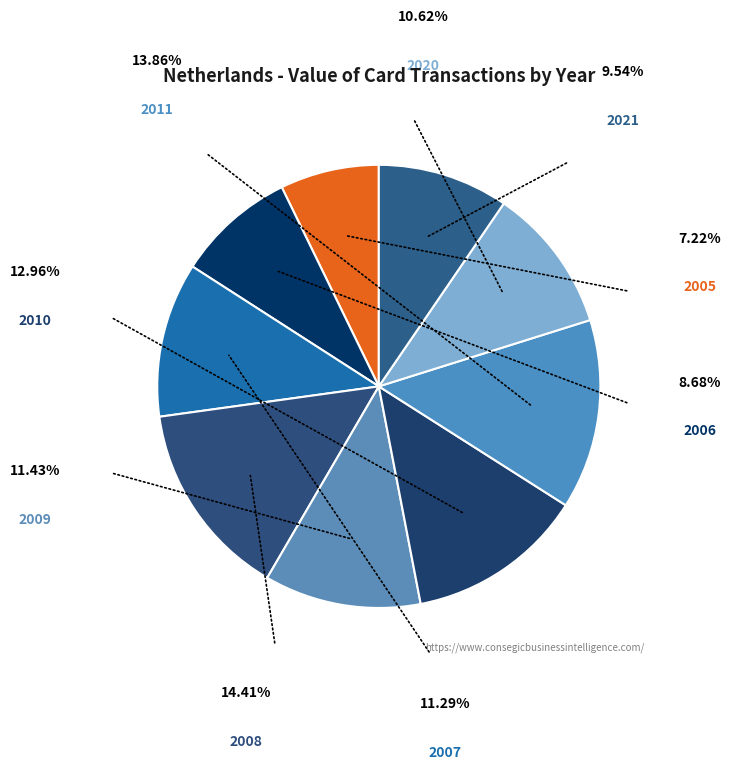

True or false: 2005 accounts for 7% of the total.

True